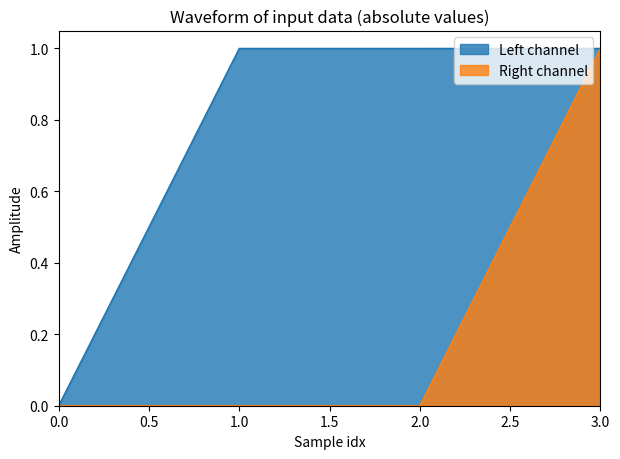

Count the number of data series in this chart.

2